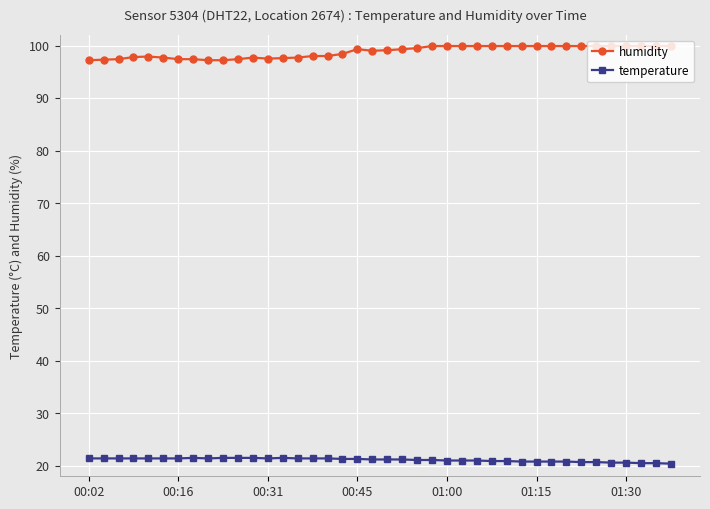

What are all the series names shown in the legend?

humidity, temperature